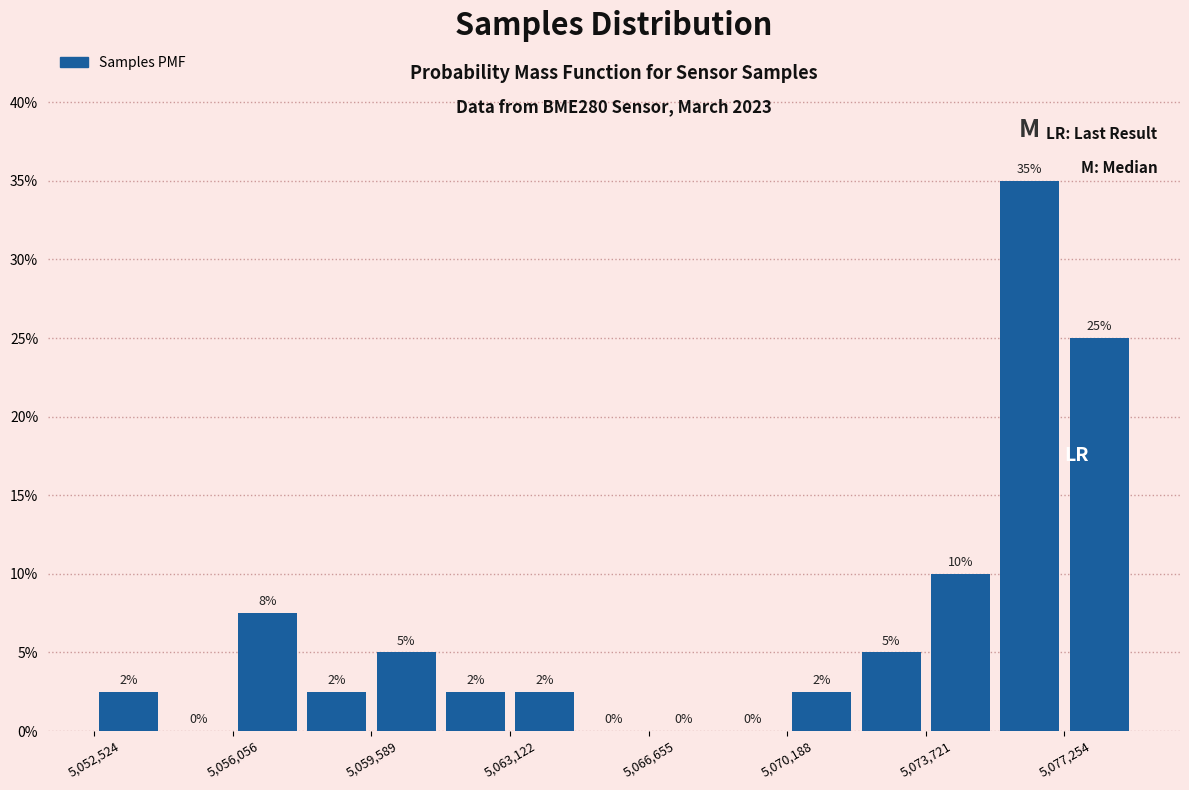

Read against the x-axis, roughly where is the centre of the tallest bar?

5076500